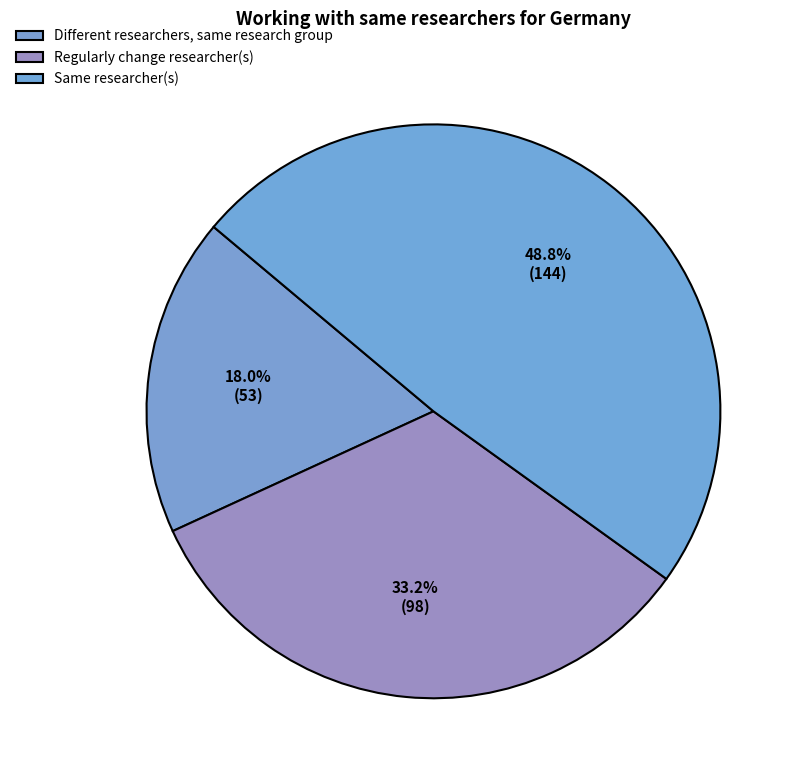

What percentage do Same researcher(s) and Different researchers, same research group together represent?

66.8%